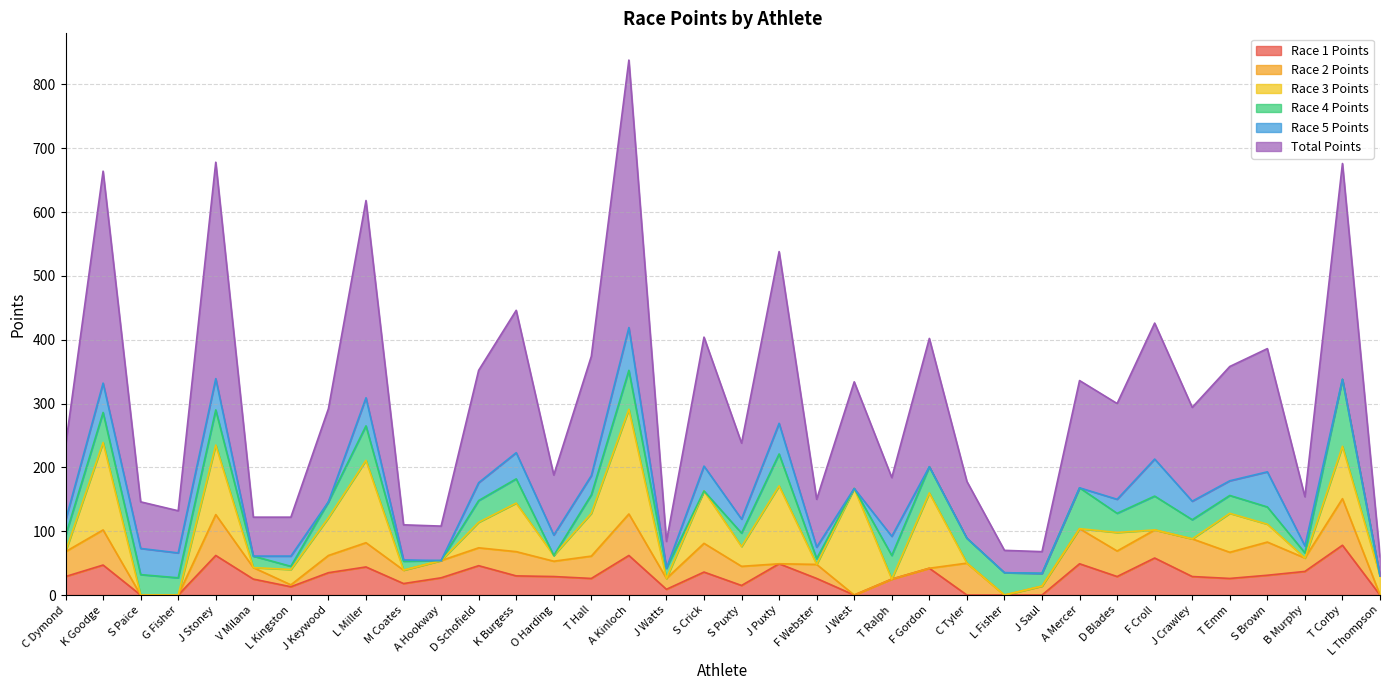

Where is Race 2 Points nearest to the value 36?

T Hall